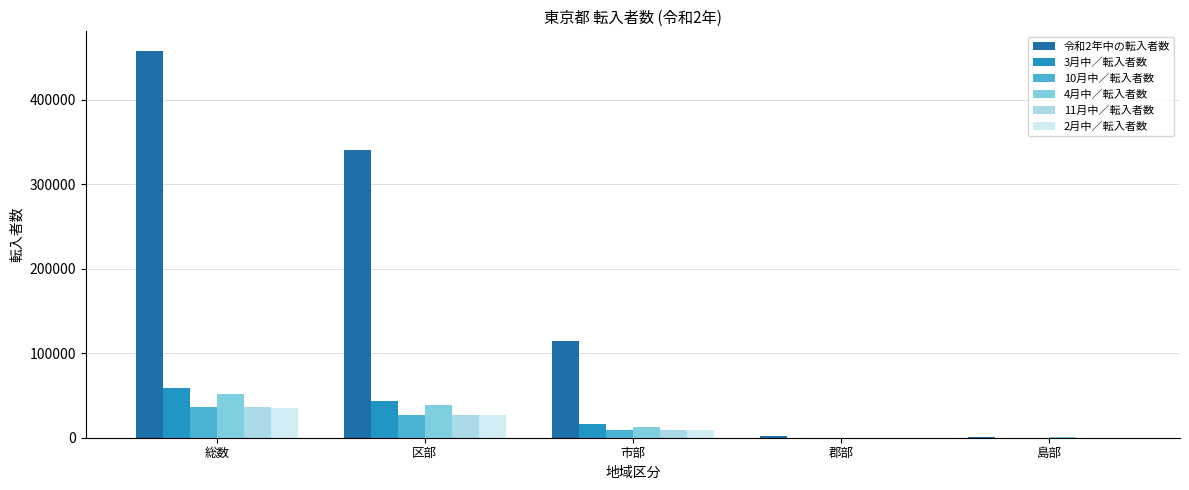

Which series has the largest total across all categories?

令和2年中の転入者数